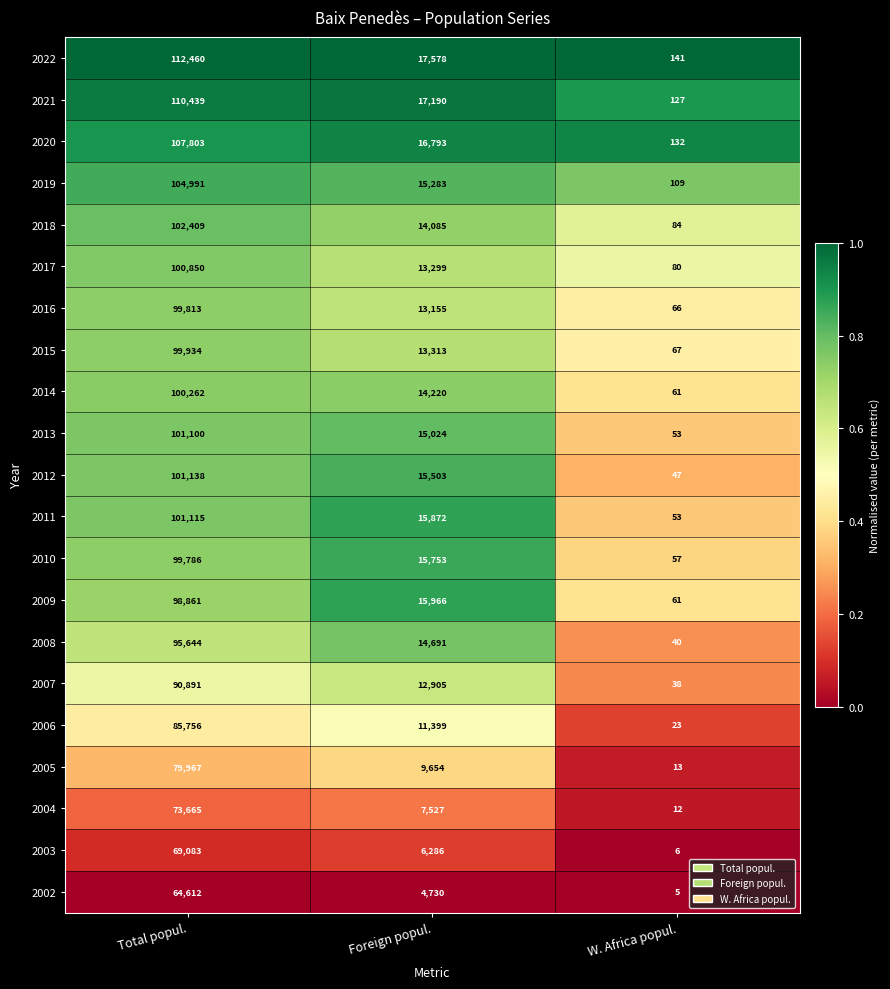

Which series has the widest spread of values?

2022